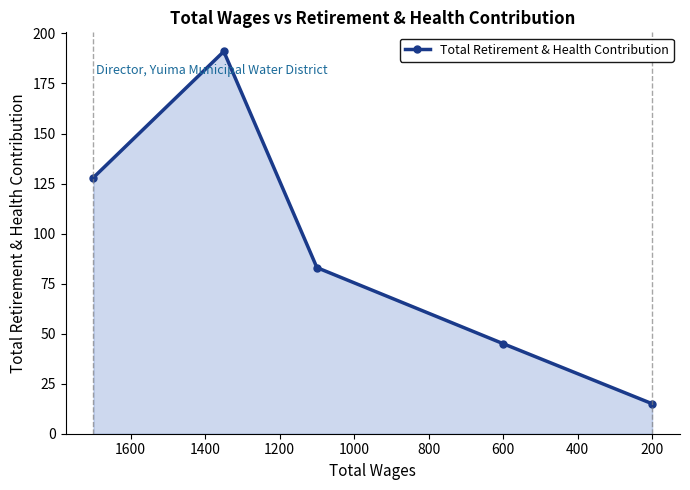

Read the value at 600, to the nearest 5.

45